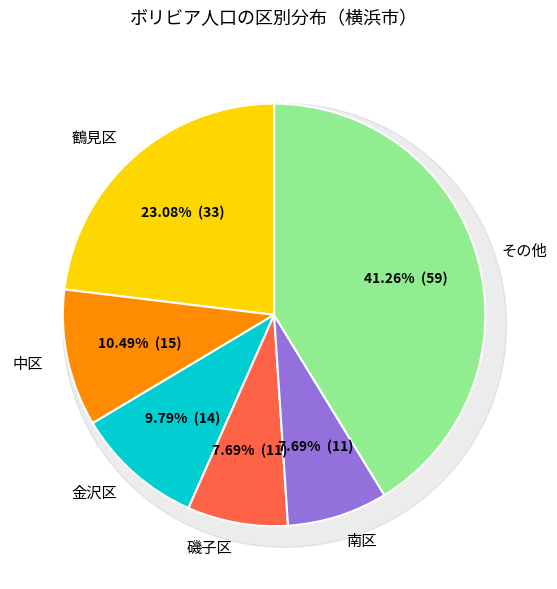

Do 横浜市 and 中区 together represent more than half of the pie?

Yes